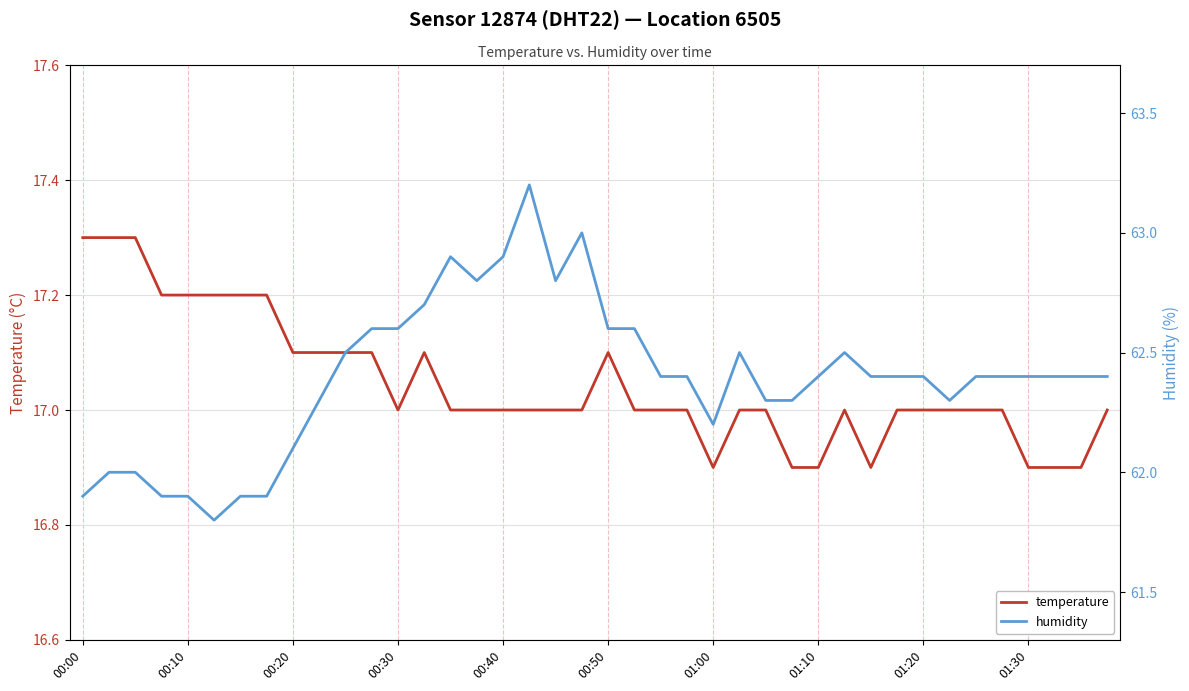

How many data points does each series have?

40